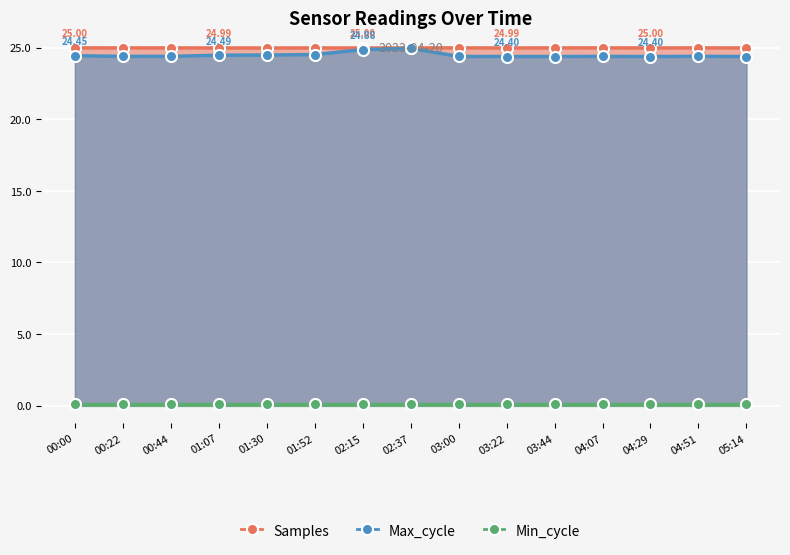

The Max_cycle series shows 24.4 at 00:44. True or false?

True